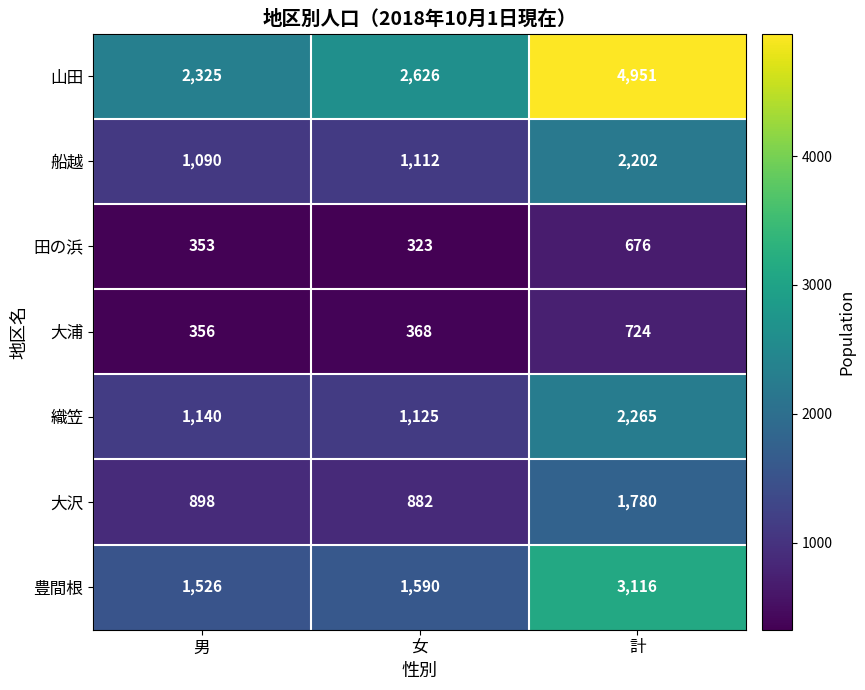

What value does the 織笠 series have at 男, to the nearest 10?

1140